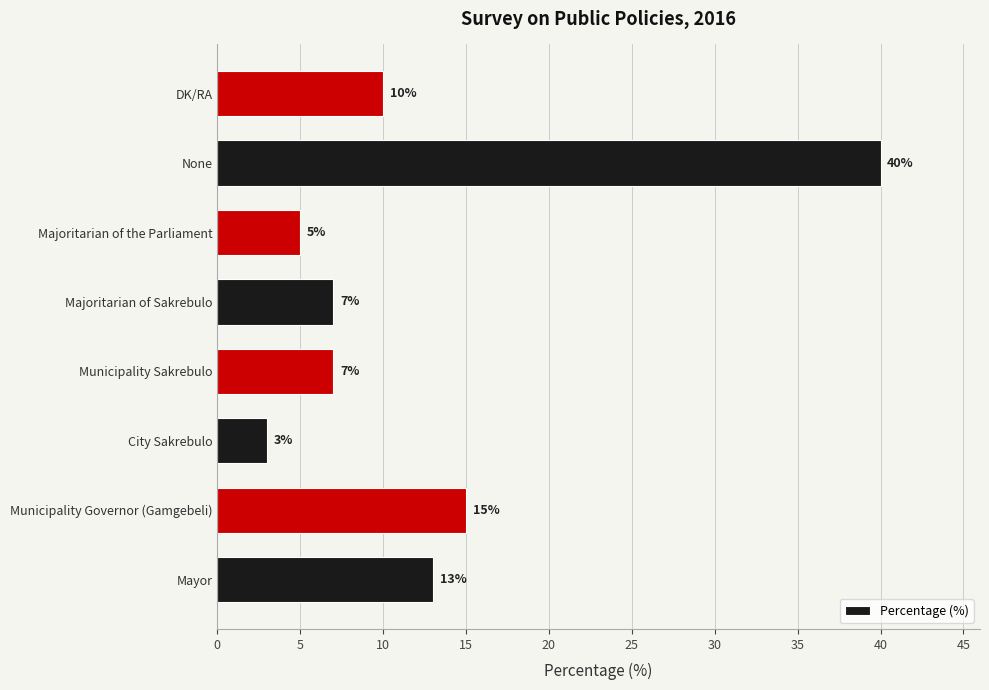

Approximately how many times larger is the value at City Sakrebulo compared to Majoritarian of the Parliament?

0.6